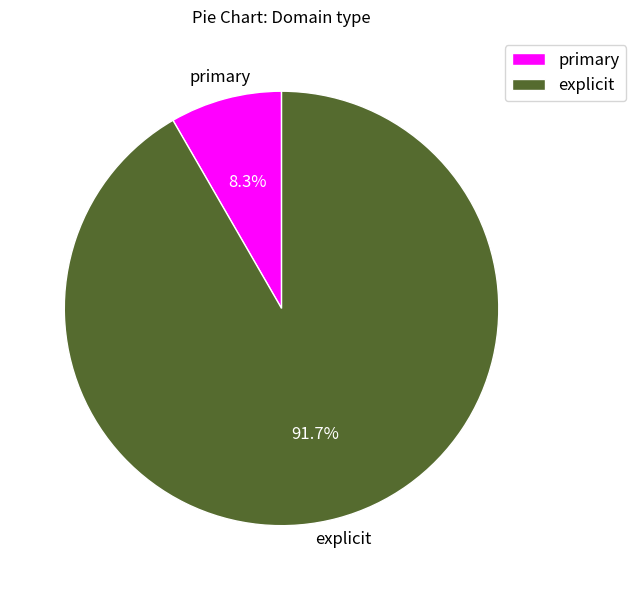

Which category has the biggest portion of the pie?

explicit